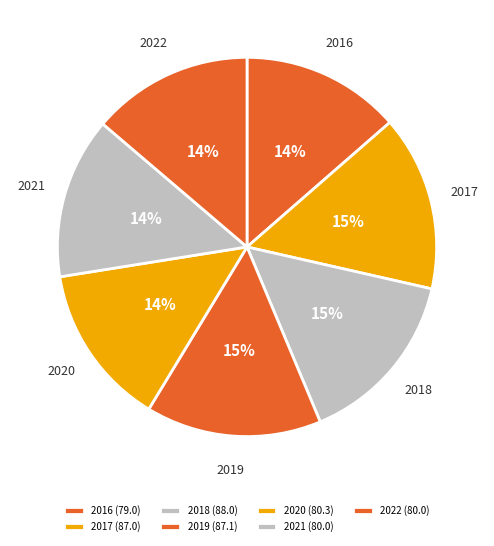

What is the ratio of the value at 2019 to the value at 2016?

1.1